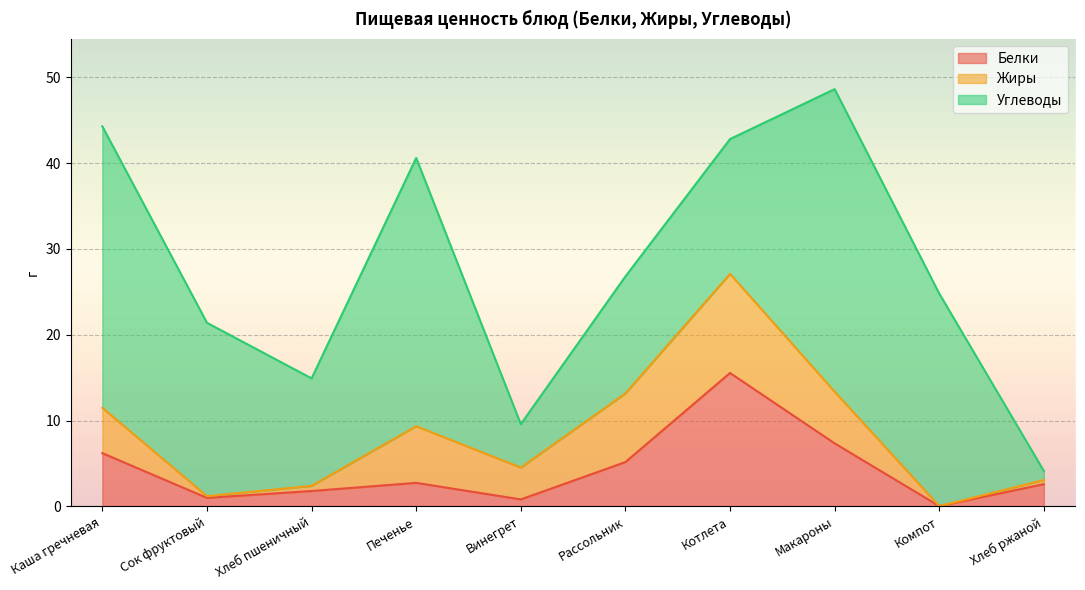

Rank the categories by Углеводы value from highest to lowest.

Макароны, Каша гречневая, Печенье, Компот, Сок фруктовый, Котлета, Рассольник, Хлеб пшеничный, Винегрет, Хлеб ржаной